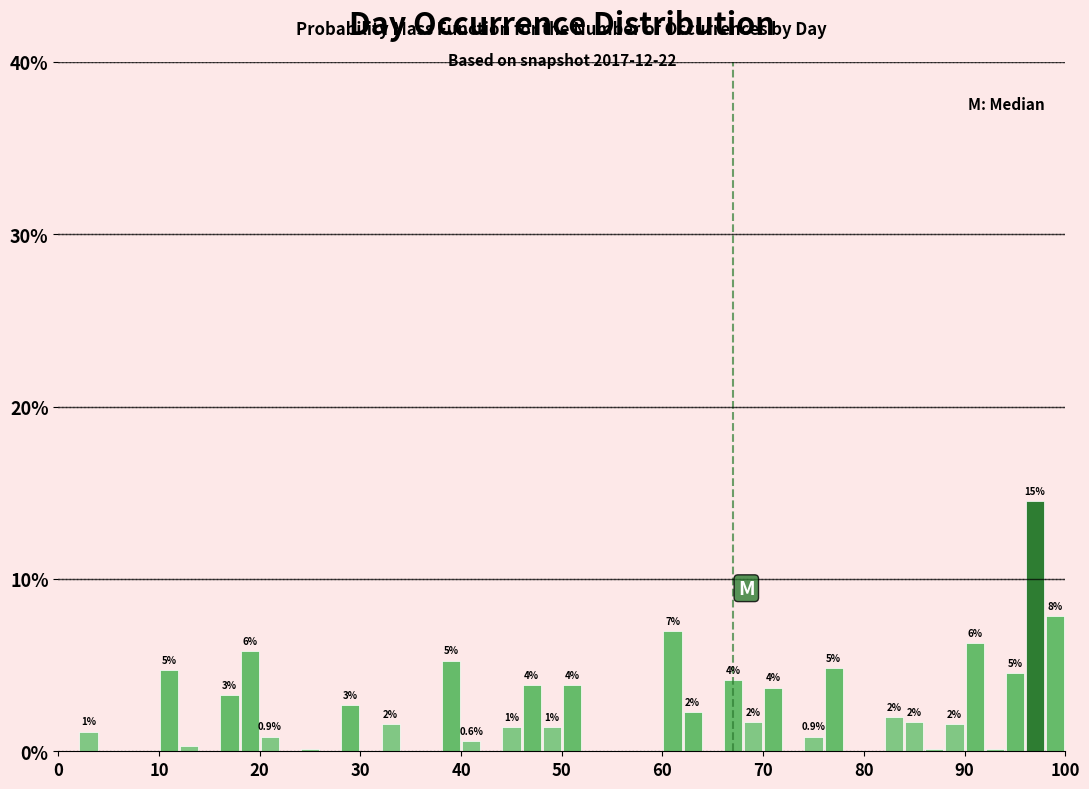

Read against the x-axis, roughly where is the centre of the tallest bar?

97